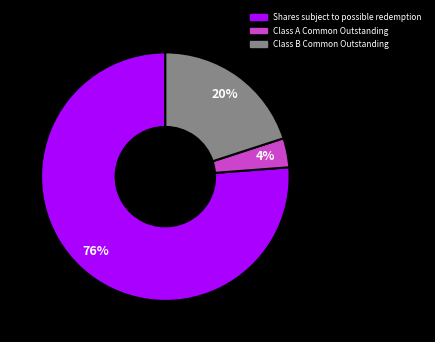

To the nearest percent, what is the difference between the largest and smallest slice percentages?

72%